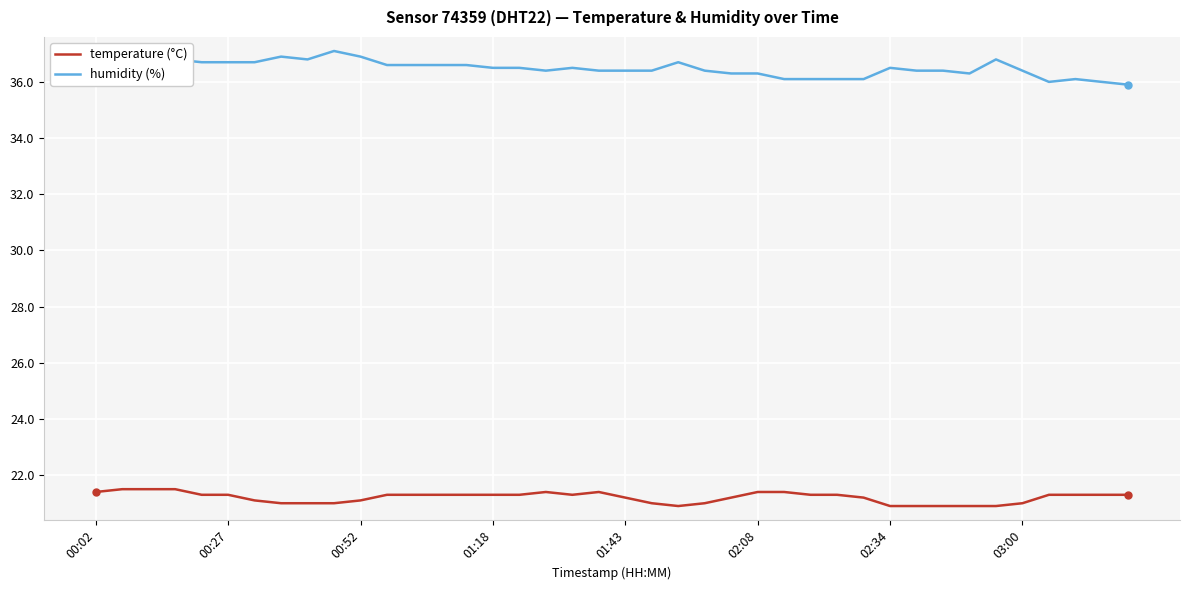

What is the minimum value shown in the chart?

20.9